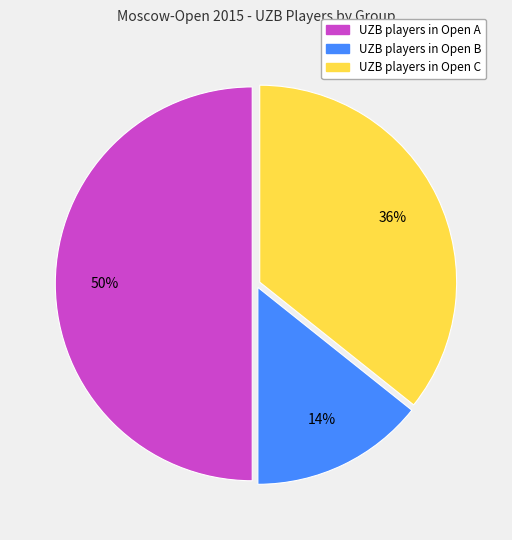

To the nearest percent, what is the difference between the largest and smallest slice percentages?

36%